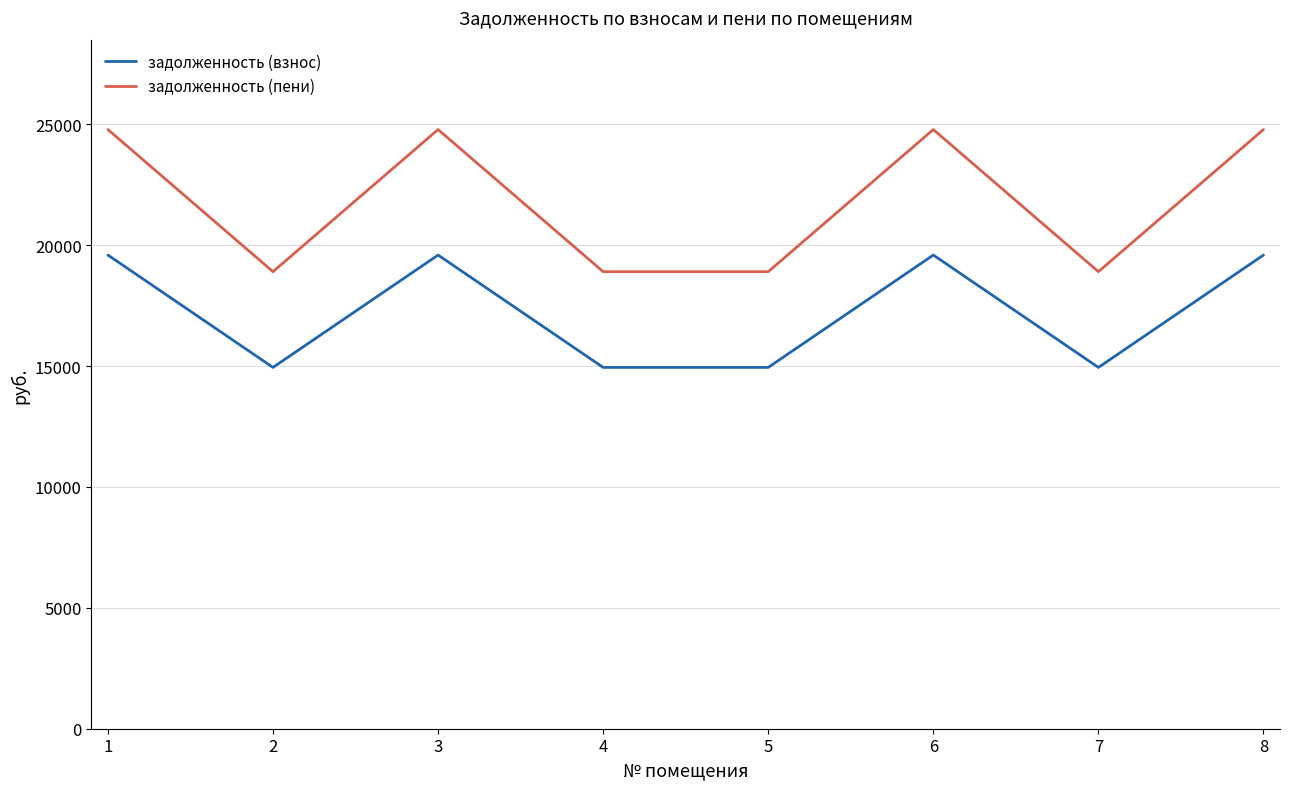

What is the difference between the maximum and minimum values in the задолженность (взнос) series?

4648.1